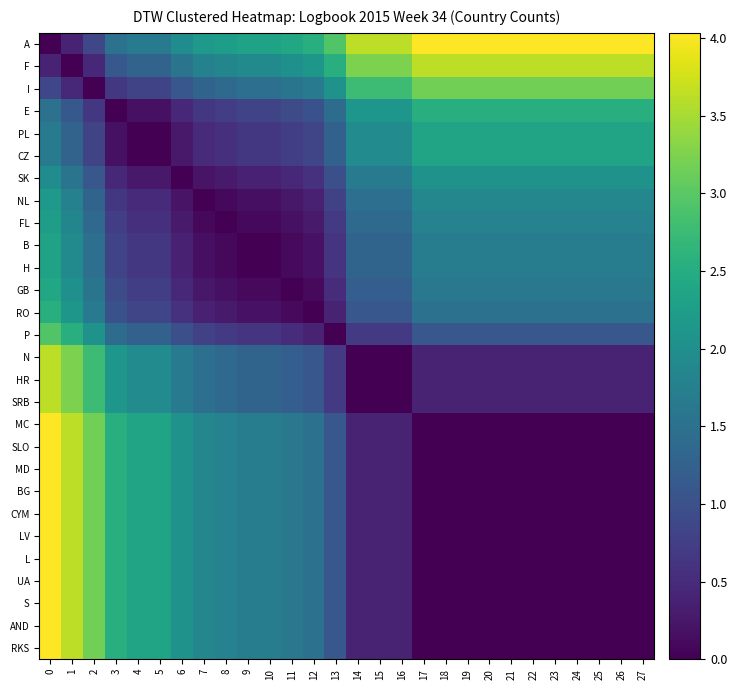

Reading right to left, transcribe all the data shown in this chart.

A: 27=4.0	26=4.0	25=4.0	24=4.0	23=4.0	22=4.0	21=4.0	20=4.0	19=4.0	18=4.0	17=4.0	16=3.6	15=3.6	14=3.6	13=2.9	12=2.5	11=2.4	10=2.3	9=2.3	8=2.2	7=2.2	6=2.0	5=1.7	4=1.7	3=1.5	2=0.9	1=0.4	0=0.0
F: 27=3.6	26=3.6	25=3.6	24=3.6	23=3.6	22=3.6	21=3.6	20=3.6	19=3.6	18=3.6	17=3.6	16=3.2	15=3.2	14=3.2	13=2.5	12=2.1	11=2.0	10=1.9	9=1.9	8=1.8	7=1.8	6=1.6	5=1.3	4=1.3	3=1.1	2=0.5	1=0.0	0=0.4
I: 27=3.2	26=3.2	25=3.2	24=3.2	23=3.2	22=3.2	21=3.2	20=3.2	19=3.2	18=3.2	17=3.2	16=2.8	15=2.8	14=2.8	13=2.1	12=1.7	11=1.6	10=1.5	9=1.5	8=1.4	7=1.3	6=1.1	5=0.8	4=0.8	3=0.7	2=0.0	1=0.5	0=0.9
E: 27=2.5	26=2.5	25=2.5	24=2.5	23=2.5	22=2.5	21=2.5	20=2.5	19=2.5	18=2.5	17=2.5	16=2.1	15=2.1	14=2.1	13=1.4	12=1.0	11=0.9	10=0.8	9=0.8	8=0.7	7=0.7	6=0.4	5=0.2	4=0.2	3=0.0	2=0.7	1=1.1	0=1.5
PL: 27=2.4	26=2.4	25=2.4	24=2.4	23=2.4	22=2.4	21=2.4	20=2.4	19=2.4	18=2.4	17=2.4	16=1.9	15=1.9	14=1.9	13=1.3	12=0.8	11=0.7	10=0.6	9=0.6	8=0.6	7=0.5	6=0.3	5=0.0	4=0.0	3=0.2	2=0.8	1=1.3	0=1.7
CZ: 27=2.4	26=2.4	25=2.4	24=2.4	23=2.4	22=2.4	21=2.4	20=2.4	19=2.4	18=2.4	17=2.4	16=1.9	15=1.9	14=1.9	13=1.3	12=0.8	11=0.7	10=0.6	9=0.6	8=0.6	7=0.5	6=0.3	5=0.0	4=0.0	3=0.2	2=0.8	1=1.3	0=1.7
SK: 27=2.1	26=2.1	25=2.1	24=2.1	23=2.1	22=2.1	21=2.1	20=2.1	19=2.1	18=2.1	17=2.1	16=1.7	15=1.7	14=1.7	13=1.0	12=0.6	11=0.5	10=0.4	9=0.4	8=0.3	7=0.2	6=0.0	5=0.3	4=0.3	3=0.4	2=1.1	1=1.6	0=2.0
NL: 27=1.9	26=1.9	25=1.9	24=1.9	23=1.9	22=1.9	21=1.9	20=1.9	19=1.9	18=1.9	17=1.9	16=1.5	15=1.5	14=1.5	13=0.8	12=0.4	11=0.3	10=0.2	9=0.2	8=0.1	7=0.0	6=0.2	5=0.5	4=0.5	3=0.7	2=1.3	1=1.8	0=2.2
FL: 27=1.8	26=1.8	25=1.8	24=1.8	23=1.8	22=1.8	21=1.8	20=1.8	19=1.8	18=1.8	17=1.8	16=1.4	15=1.4	14=1.4	13=0.7	12=0.3	11=0.2	10=0.1	9=0.1	8=0.0	7=0.1	6=0.3	5=0.6	4=0.6	3=0.7	2=1.4	1=1.8	0=2.2
B: 27=1.7	26=1.7	25=1.7	24=1.7	23=1.7	22=1.7	21=1.7	20=1.7	19=1.7	18=1.7	17=1.7	16=1.3	15=1.3	14=1.3	13=0.6	12=0.2	11=0.1	10=0.0	9=0.0	8=0.1	7=0.2	6=0.4	5=0.6	4=0.6	3=0.8	2=1.5	1=1.9	0=2.3
H: 27=1.7	26=1.7	25=1.7	24=1.7	23=1.7	22=1.7	21=1.7	20=1.7	19=1.7	18=1.7	17=1.7	16=1.3	15=1.3	14=1.3	13=0.6	12=0.2	11=0.1	10=0.0	9=0.0	8=0.1	7=0.2	6=0.4	5=0.6	4=0.6	3=0.8	2=1.5	1=1.9	0=2.3
GB: 27=1.6	26=1.6	25=1.6	24=1.6	23=1.6	22=1.6	21=1.6	20=1.6	19=1.6	18=1.6	17=1.6	16=1.2	15=1.2	14=1.2	13=0.5	12=0.1	11=0.0	10=0.1	9=0.1	8=0.2	7=0.3	6=0.5	5=0.7	4=0.7	3=0.9	2=1.6	1=2.0	0=2.4
RO: 27=1.5	26=1.5	25=1.5	24=1.5	23=1.5	22=1.5	21=1.5	20=1.5	19=1.5	18=1.5	17=1.5	16=1.1	15=1.1	14=1.1	13=0.4	12=0.0	11=0.1	10=0.2	9=0.2	8=0.3	7=0.4	6=0.6	5=0.8	4=0.8	3=1.0	2=1.7	1=2.1	0=2.5
P: 27=1.1	26=1.1	25=1.1	24=1.1	23=1.1	22=1.1	21=1.1	20=1.1	19=1.1	18=1.1	17=1.1	16=0.7	15=0.7	14=0.7	13=0.0	12=0.4	11=0.5	10=0.6	9=0.6	8=0.7	7=0.8	6=1.0	5=1.3	4=1.3	3=1.4	2=2.1	1=2.5	0=2.9
N: 27=0.4	26=0.4	25=0.4	24=0.4	23=0.4	22=0.4	21=0.4	20=0.4	19=0.4	18=0.4	17=0.4	16=0.0	15=0.0	14=0.0	13=0.7	12=1.1	11=1.2	10=1.3	9=1.3	8=1.4	7=1.5	6=1.7	5=1.9	4=1.9	3=2.1	2=2.8	1=3.2	0=3.6
HR: 27=0.4	26=0.4	25=0.4	24=0.4	23=0.4	22=0.4	21=0.4	20=0.4	19=0.4	18=0.4	17=0.4	16=0.0	15=0.0	14=0.0	13=0.7	12=1.1	11=1.2	10=1.3	9=1.3	8=1.4	7=1.5	6=1.7	5=1.9	4=1.9	3=2.1	2=2.8	1=3.2	0=3.6
SRB: 27=0.4	26=0.4	25=0.4	24=0.4	23=0.4	22=0.4	21=0.4	20=0.4	19=0.4	18=0.4	17=0.4	16=0.0	15=0.0	14=0.0	13=0.7	12=1.1	11=1.2	10=1.3	9=1.3	8=1.4	7=1.5	6=1.7	5=1.9	4=1.9	3=2.1	2=2.8	1=3.2	0=3.6
MC: 27=0.0	26=0.0	25=0.0	24=0.0	23=0.0	22=0.0	21=0.0	20=0.0	19=0.0	18=0.0	17=0.0	16=0.4	15=0.4	14=0.4	13=1.1	12=1.5	11=1.6	10=1.7	9=1.7	8=1.8	7=1.9	6=2.1	5=2.4	4=2.4	3=2.5	2=3.2	1=3.6	0=4.0
SLO: 27=0.0	26=0.0	25=0.0	24=0.0	23=0.0	22=0.0	21=0.0	20=0.0	19=0.0	18=0.0	17=0.0	16=0.4	15=0.4	14=0.4	13=1.1	12=1.5	11=1.6	10=1.7	9=1.7	8=1.8	7=1.9	6=2.1	5=2.4	4=2.4	3=2.5	2=3.2	1=3.6	0=4.0
MD: 27=0.0	26=0.0	25=0.0	24=0.0	23=0.0	22=0.0	21=0.0	20=0.0	19=0.0	18=0.0	17=0.0	16=0.4	15=0.4	14=0.4	13=1.1	12=1.5	11=1.6	10=1.7	9=1.7	8=1.8	7=1.9	6=2.1	5=2.4	4=2.4	3=2.5	2=3.2	1=3.6	0=4.0
BG: 27=0.0	26=0.0	25=0.0	24=0.0	23=0.0	22=0.0	21=0.0	20=0.0	19=0.0	18=0.0	17=0.0	16=0.4	15=0.4	14=0.4	13=1.1	12=1.5	11=1.6	10=1.7	9=1.7	8=1.8	7=1.9	6=2.1	5=2.4	4=2.4	3=2.5	2=3.2	1=3.6	0=4.0
CYM: 27=0.0	26=0.0	25=0.0	24=0.0	23=0.0	22=0.0	21=0.0	20=0.0	19=0.0	18=0.0	17=0.0	16=0.4	15=0.4	14=0.4	13=1.1	12=1.5	11=1.6	10=1.7	9=1.7	8=1.8	7=1.9	6=2.1	5=2.4	4=2.4	3=2.5	2=3.2	1=3.6	0=4.0
LV: 27=0.0	26=0.0	25=0.0	24=0.0	23=0.0	22=0.0	21=0.0	20=0.0	19=0.0	18=0.0	17=0.0	16=0.4	15=0.4	14=0.4	13=1.1	12=1.5	11=1.6	10=1.7	9=1.7	8=1.8	7=1.9	6=2.1	5=2.4	4=2.4	3=2.5	2=3.2	1=3.6	0=4.0
L: 27=0.0	26=0.0	25=0.0	24=0.0	23=0.0	22=0.0	21=0.0	20=0.0	19=0.0	18=0.0	17=0.0	16=0.4	15=0.4	14=0.4	13=1.1	12=1.5	11=1.6	10=1.7	9=1.7	8=1.8	7=1.9	6=2.1	5=2.4	4=2.4	3=2.5	2=3.2	1=3.6	0=4.0
UA: 27=0.0	26=0.0	25=0.0	24=0.0	23=0.0	22=0.0	21=0.0	20=0.0	19=0.0	18=0.0	17=0.0	16=0.4	15=0.4	14=0.4	13=1.1	12=1.5	11=1.6	10=1.7	9=1.7	8=1.8	7=1.9	6=2.1	5=2.4	4=2.4	3=2.5	2=3.2	1=3.6	0=4.0
S: 27=0.0	26=0.0	25=0.0	24=0.0	23=0.0	22=0.0	21=0.0	20=0.0	19=0.0	18=0.0	17=0.0	16=0.4	15=0.4	14=0.4	13=1.1	12=1.5	11=1.6	10=1.7	9=1.7	8=1.8	7=1.9	6=2.1	5=2.4	4=2.4	3=2.5	2=3.2	1=3.6	0=4.0
AND: 27=0.0	26=0.0	25=0.0	24=0.0	23=0.0	22=0.0	21=0.0	20=0.0	19=0.0	18=0.0	17=0.0	16=0.4	15=0.4	14=0.4	13=1.1	12=1.5	11=1.6	10=1.7	9=1.7	8=1.8	7=1.9	6=2.1	5=2.4	4=2.4	3=2.5	2=3.2	1=3.6	0=4.0
RKS: 27=0.0	26=0.0	25=0.0	24=0.0	23=0.0	22=0.0	21=0.0	20=0.0	19=0.0	18=0.0	17=0.0	16=0.4	15=0.4	14=0.4	13=1.1	12=1.5	11=1.6	10=1.7	9=1.7	8=1.8	7=1.9	6=2.1	5=2.4	4=2.4	3=2.5	2=3.2	1=3.6	0=4.0